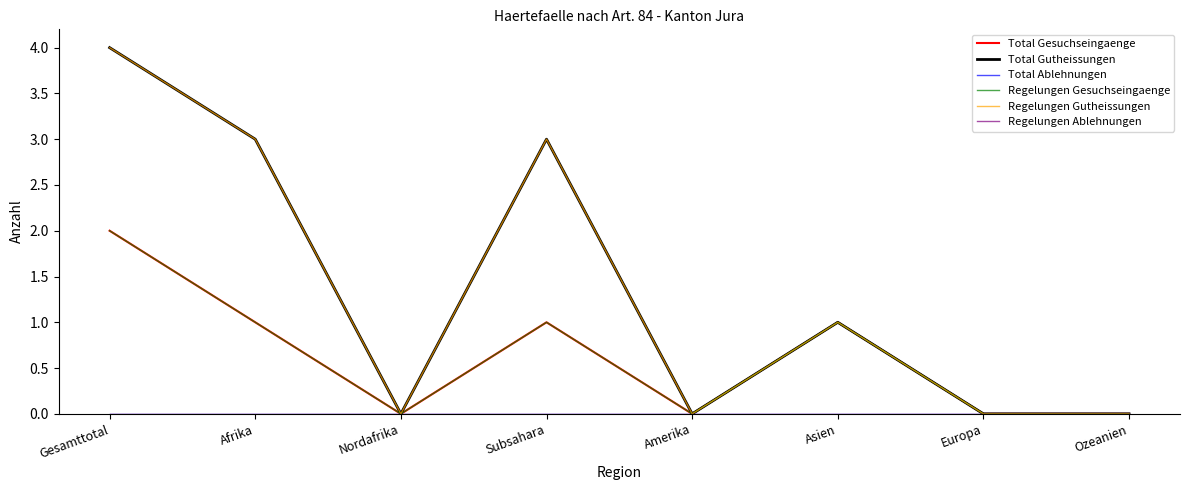

At which label does Regelungen Gesuchseingaenge reach its peak?

Gesamttotal